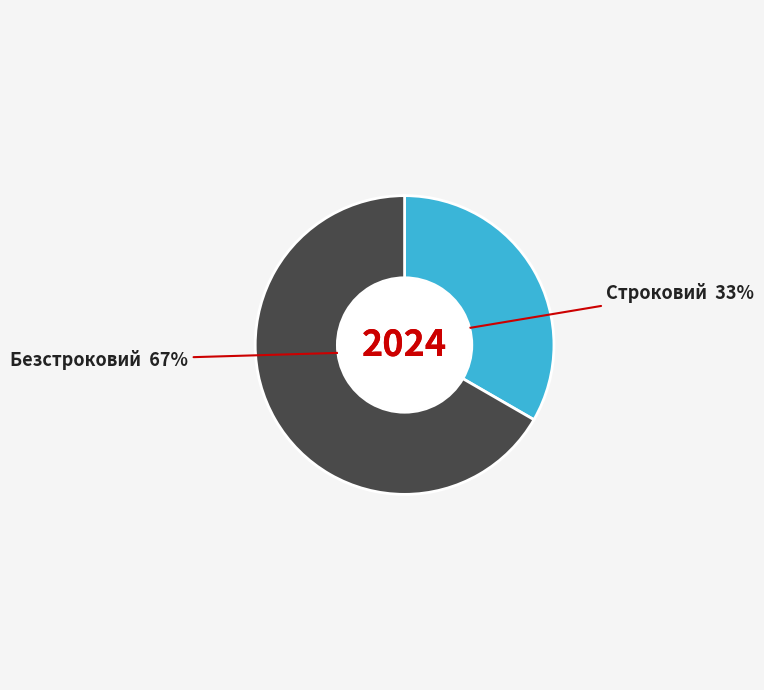

Rank the categories by value from lowest to highest.

Строковий, Безстроковий